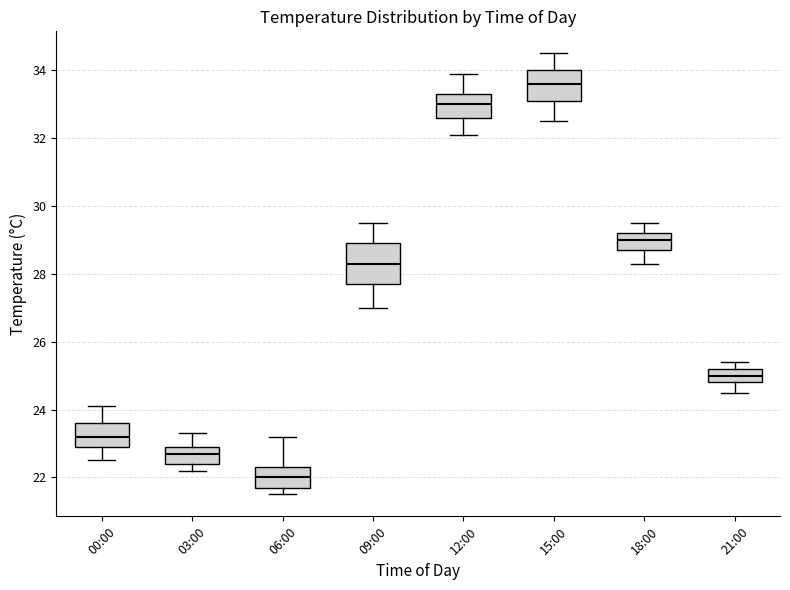

Reading left to right, transcribe this box plot: for each box, give where its median line is, the range the box spans, and where its two whiskers end, as read against the y-axis. The values are not printed on the chart, so give them approximately, as read against the axis.

00:00: median 23.2, box 23.0 to 23.6, whiskers 22.6 to 24.2
03:00: median 22.8, box 22.4 to 23.0, whiskers 22.2 to 23.4
06:00: median 22.0, box 21.8 to 22.4, whiskers 21.6 to 23.2
09:00: median 28.4, box 27.8 to 29.0, whiskers 27.0 to 29.6
12:00: median 33.0, box 32.6 to 33.4, whiskers 32.2 to 34.0
15:00: median 33.6, box 33.2 to 34.0, whiskers 32.6 to 34.6
18:00: median 29.0, box 28.8 to 29.2, whiskers 28.4 to 29.6
21:00: median 25.0, box 24.8 to 25.2, whiskers 24.6 to 25.4